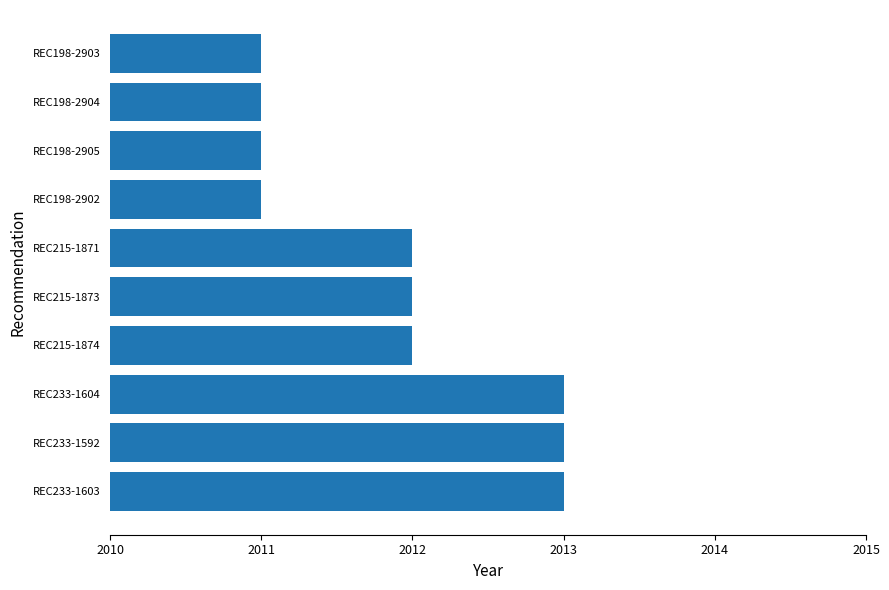

What is the greatest value displayed?

2013